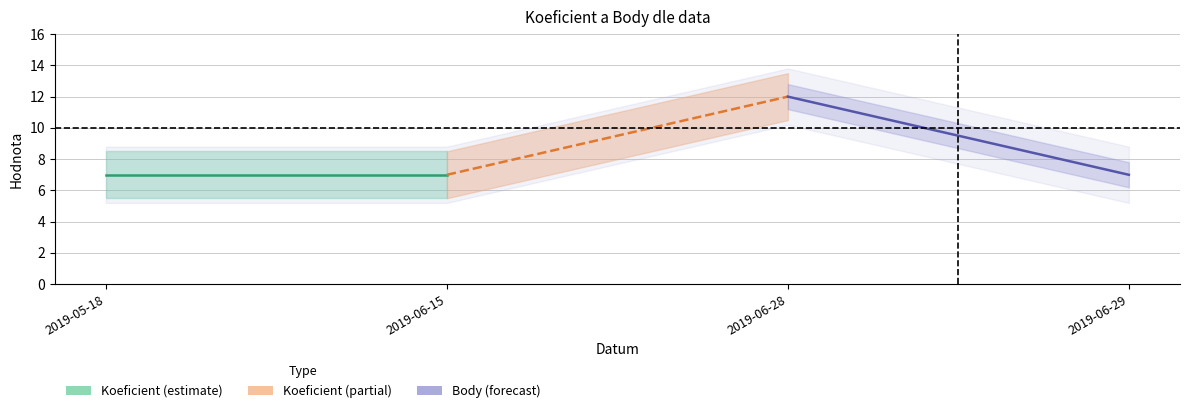

True or false: Body has a value of 4 at 2019-06-28.

False